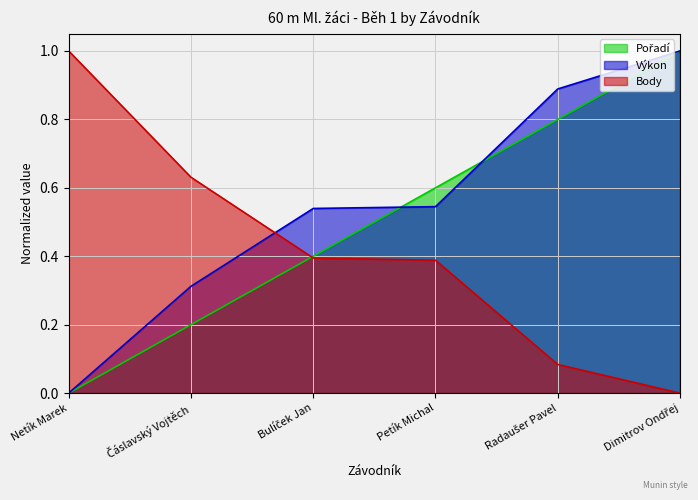

Which series has the widest spread of values?

Pořadí